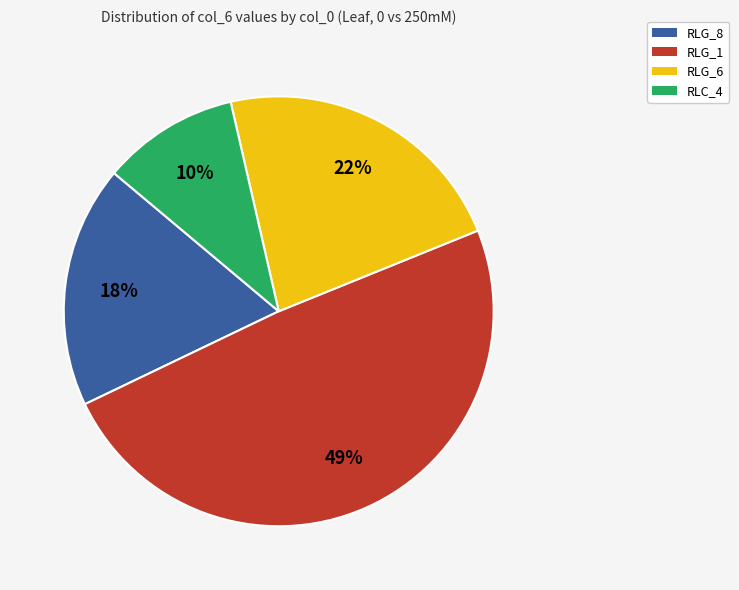

To the nearest percent, what percentage of the pie is RLG_6?

22%